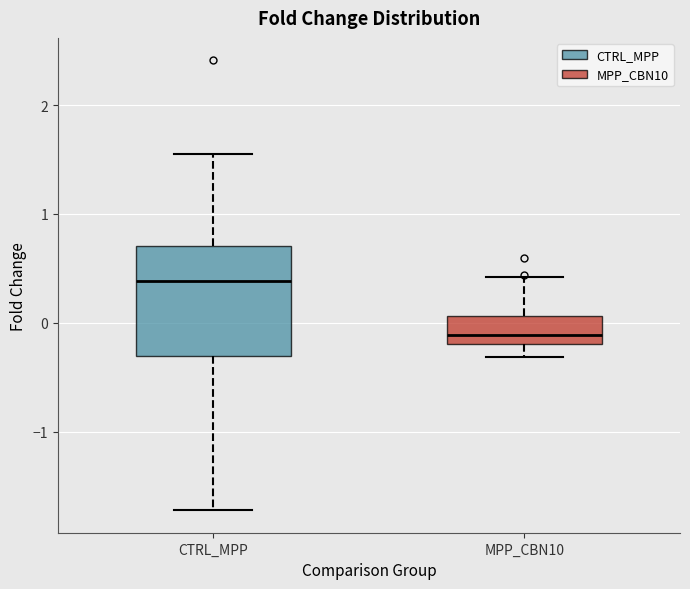

Which box is the tallest, from its lower edge to its upper edge?

CTRL_MPP